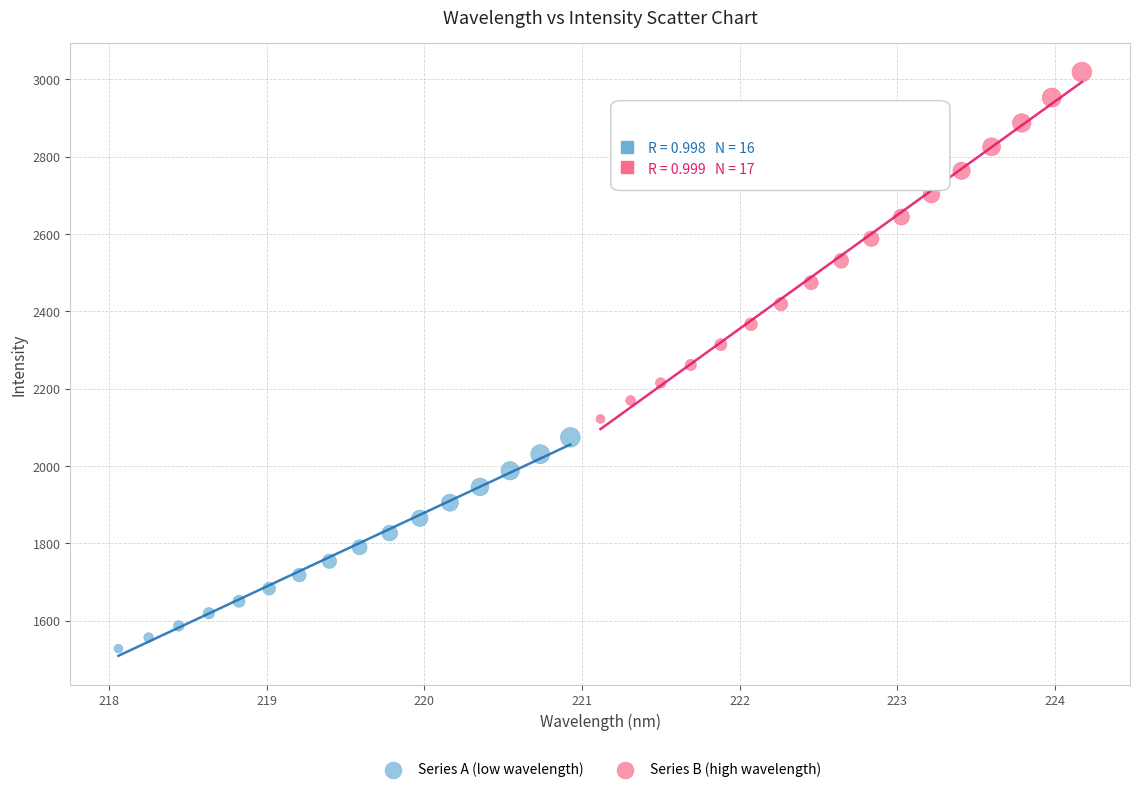

Which series contains the highest Y value?

Series B (high wavelength)